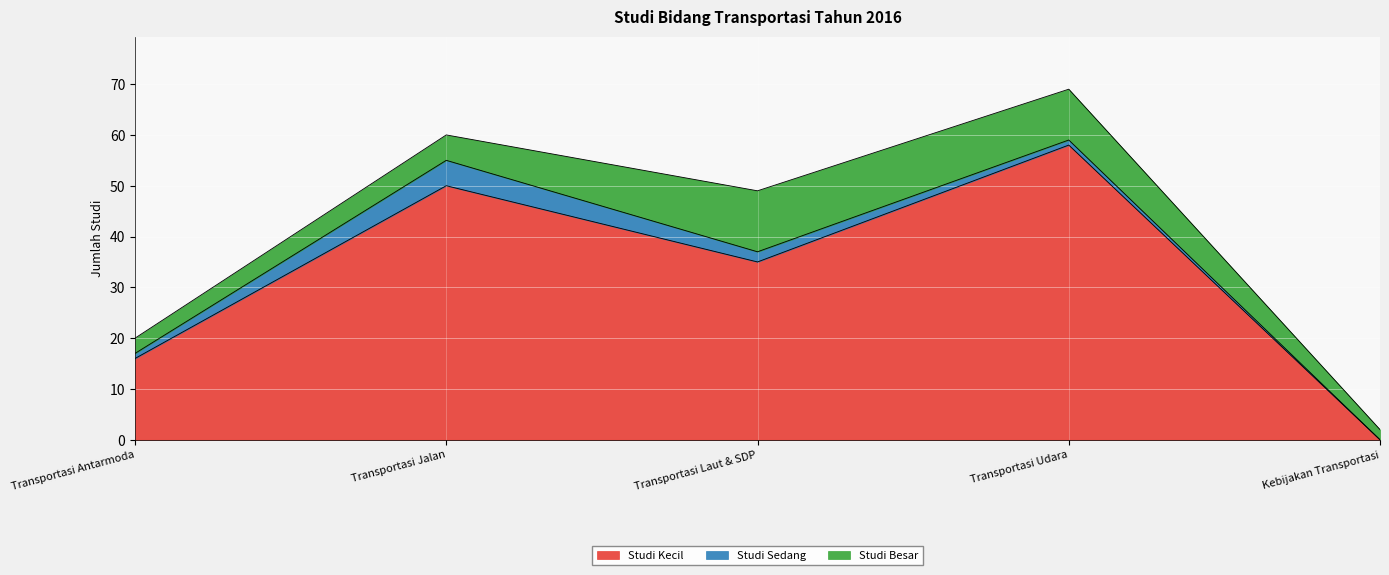

What is the label of the 3rd point from the left?

Transportasi Laut & SDP